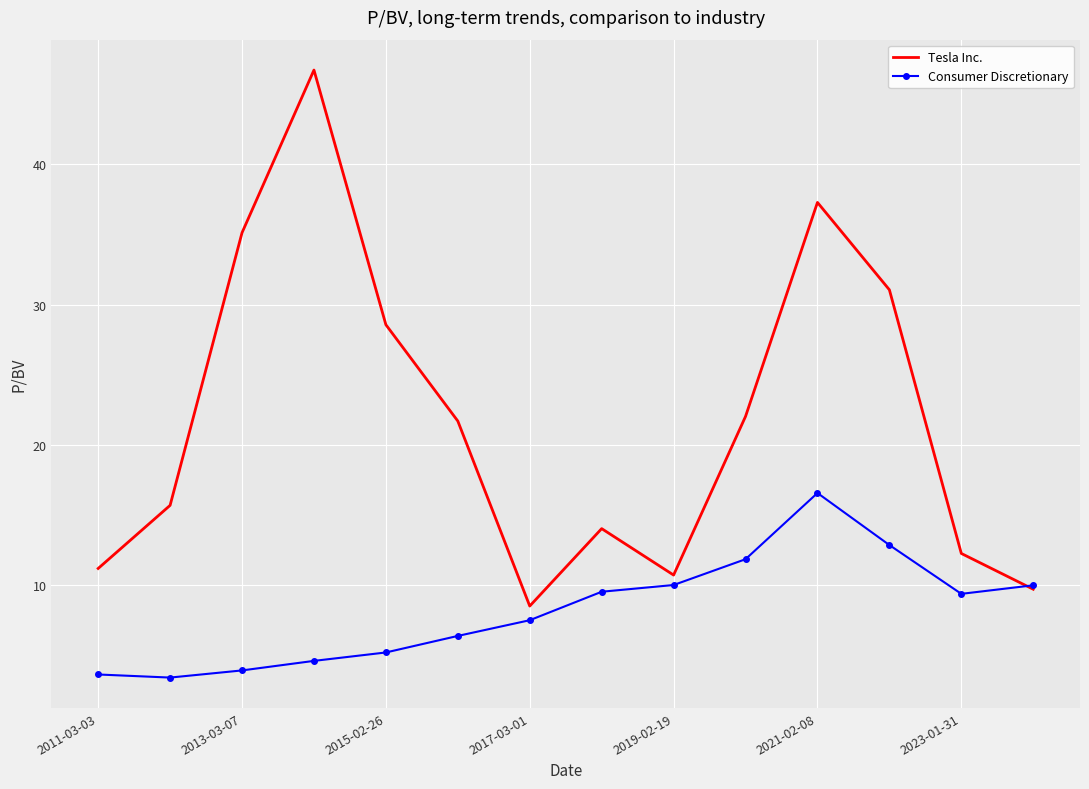

List the series in order of their peak value, highest first.

Tesla Inc., Consumer Discretionary